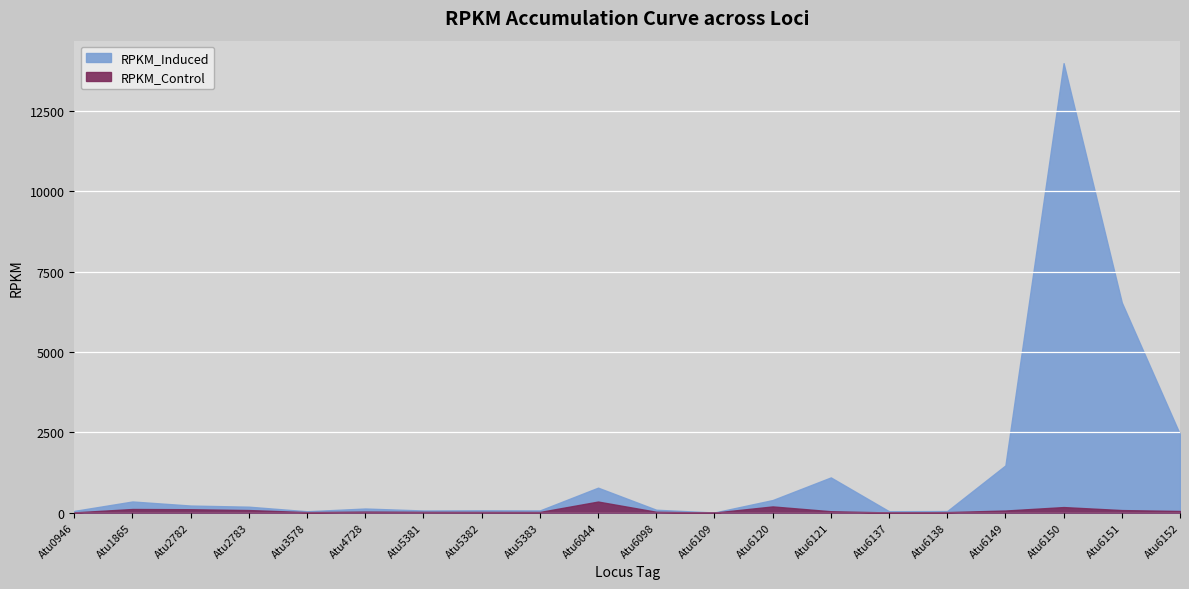

At which label is RPKM_Induced closest to 6996?

Atu6151